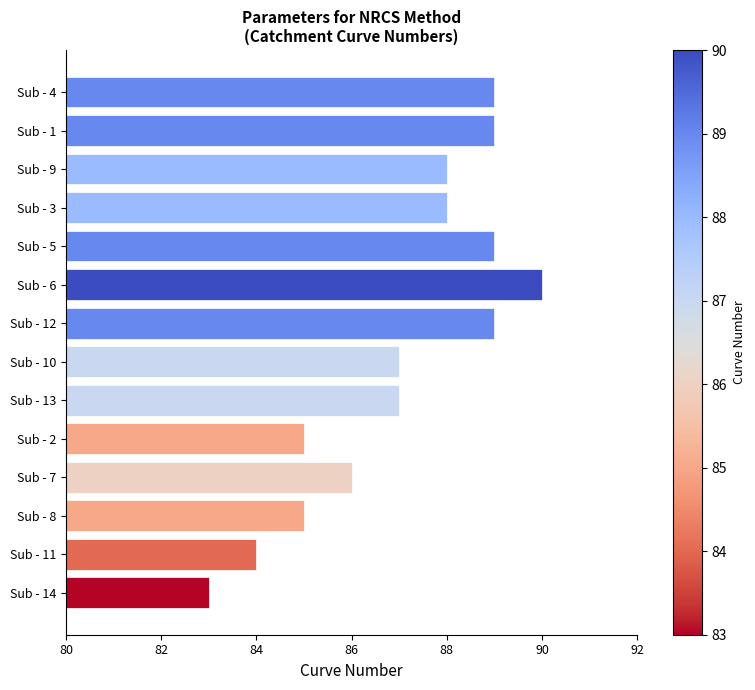

What position from the bottom is Sub - 13?

6